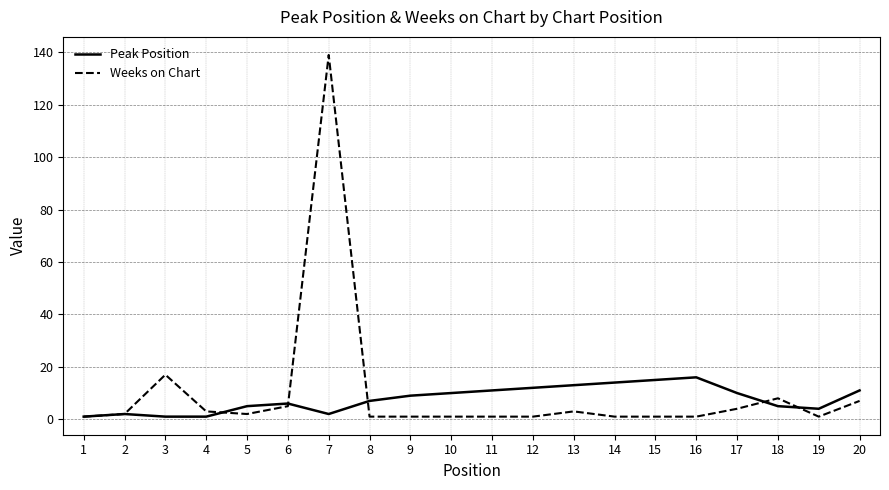

Which series has the largest total across all categories?

Weeks on Chart